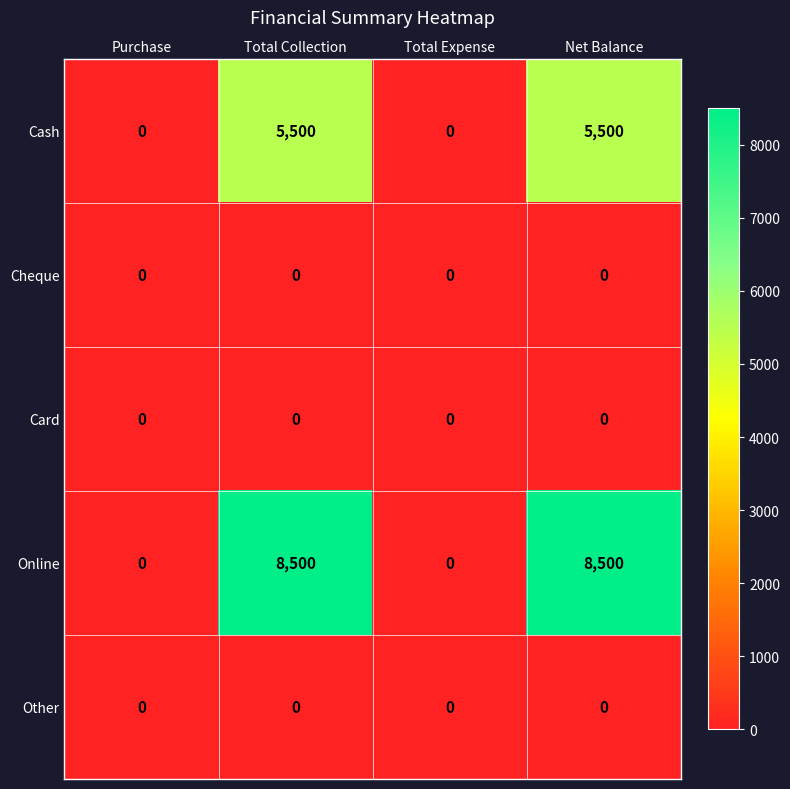

How many data points in Online are less than 8500?

2